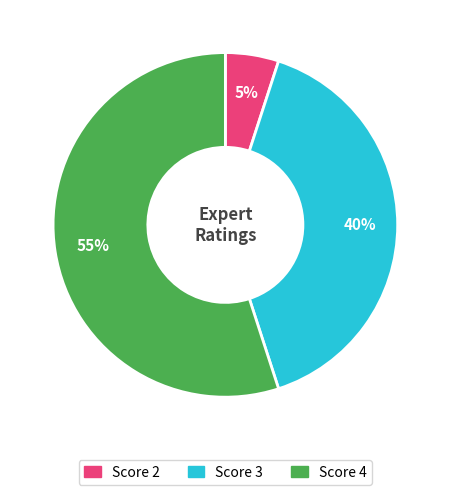

Does any single category account for the majority?

Yes